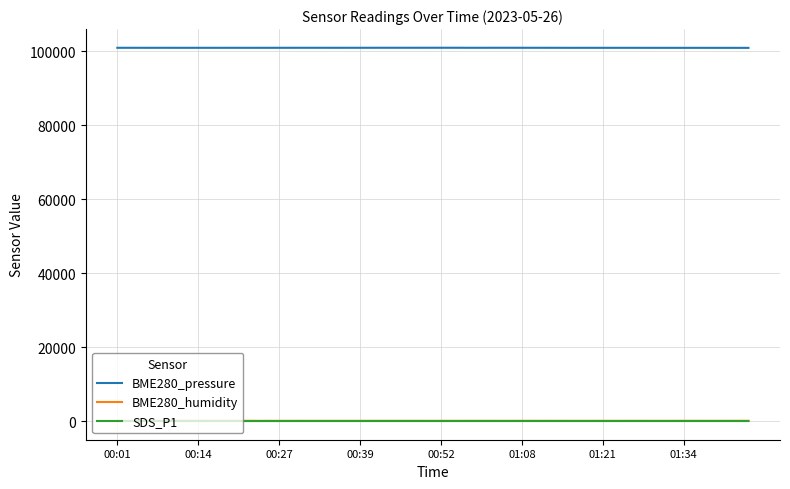

Does the chart display data point markers on the line(s)?

No